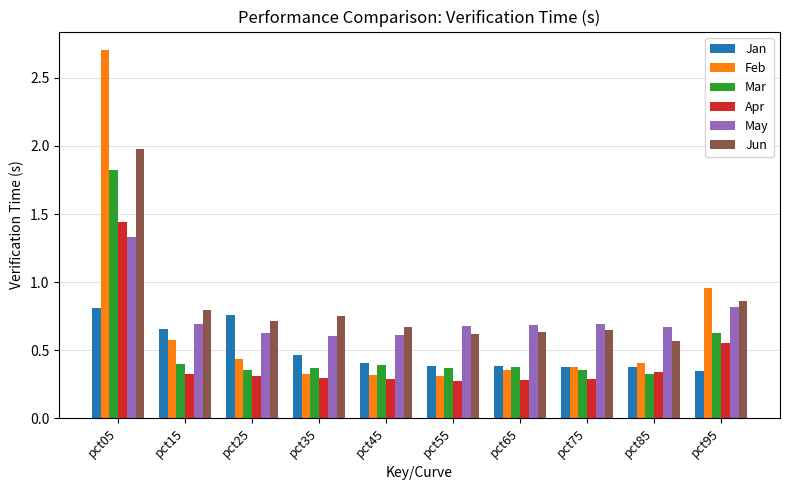

What is the difference between the maximum and minimum values in the Feb series?

2.4